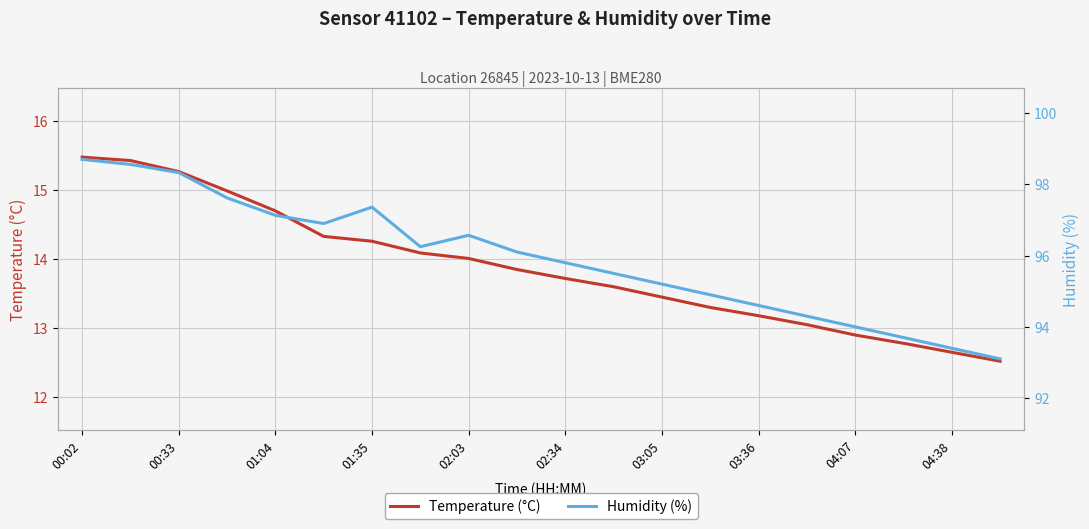

Where does the Temperature (°C) series first go above 13?

00:02